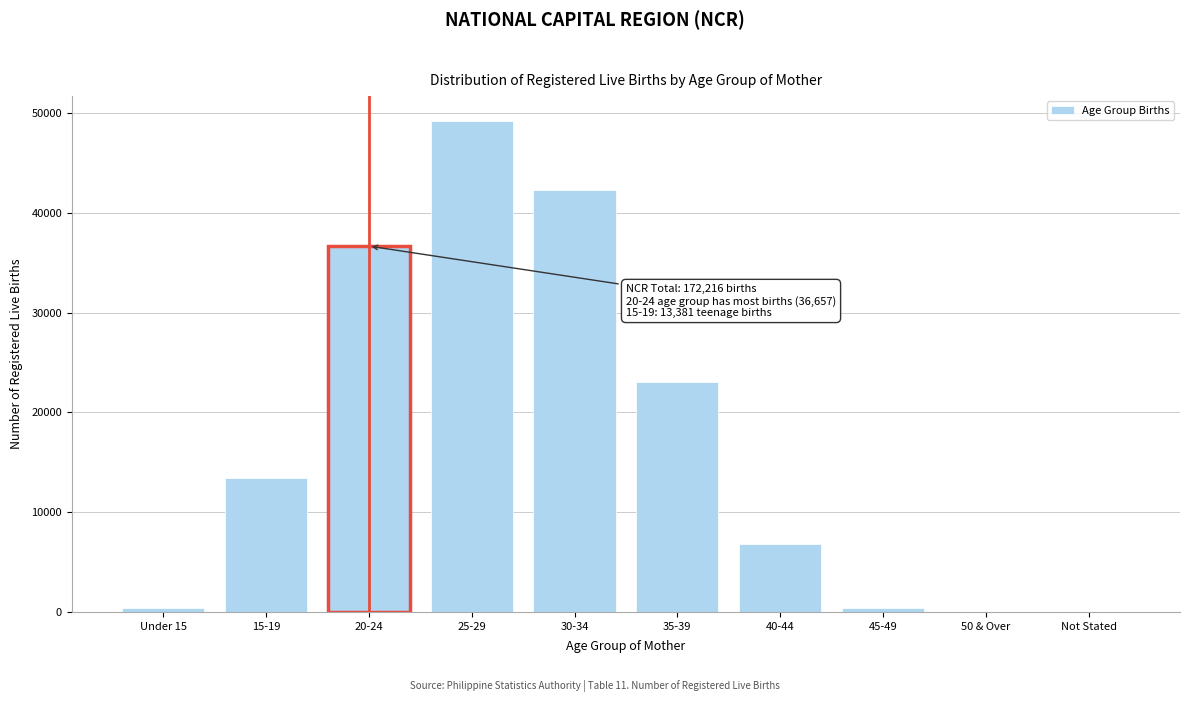

Which has a higher value, 35-39 or 25-29?

25-29